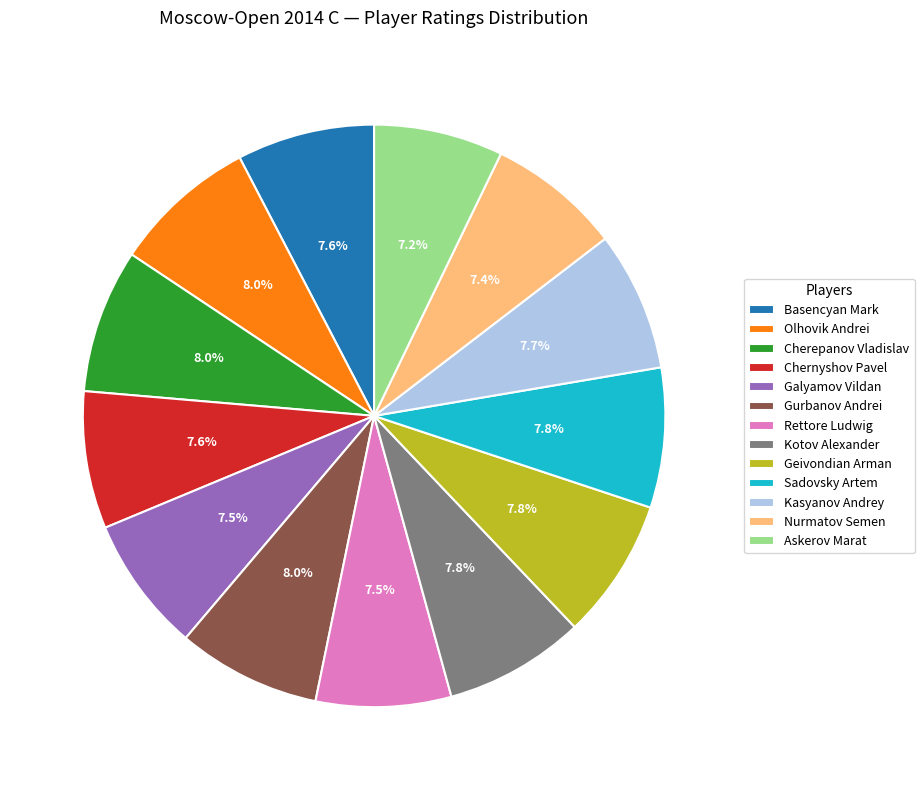

What percentage is NOT represented by Geivondian Arman?

92.2%